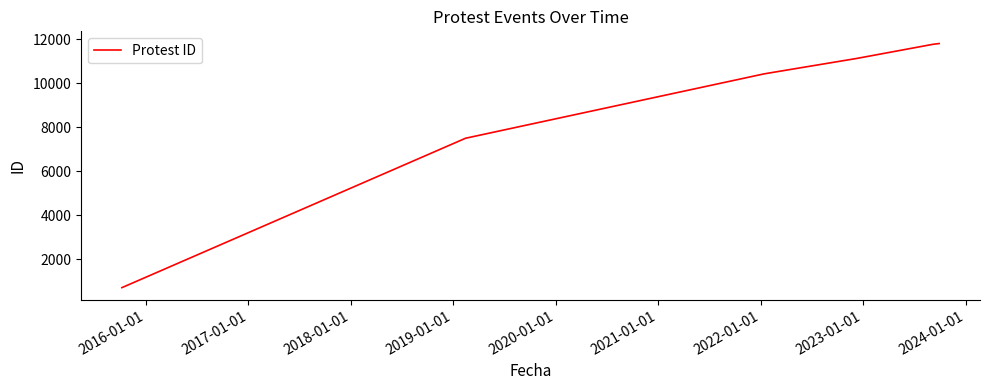

What is the greatest value displayed?

11800